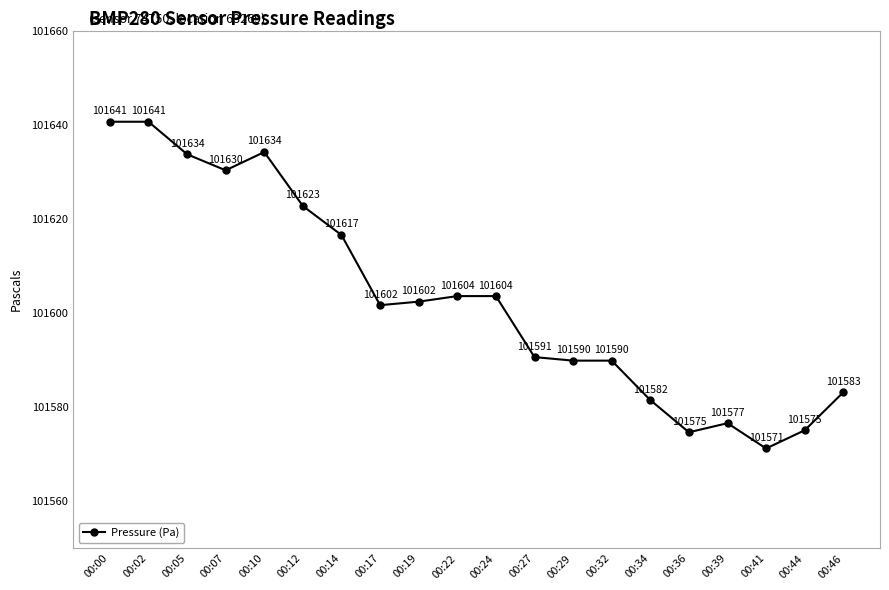

What is the maximum value shown in the chart?

101640.6